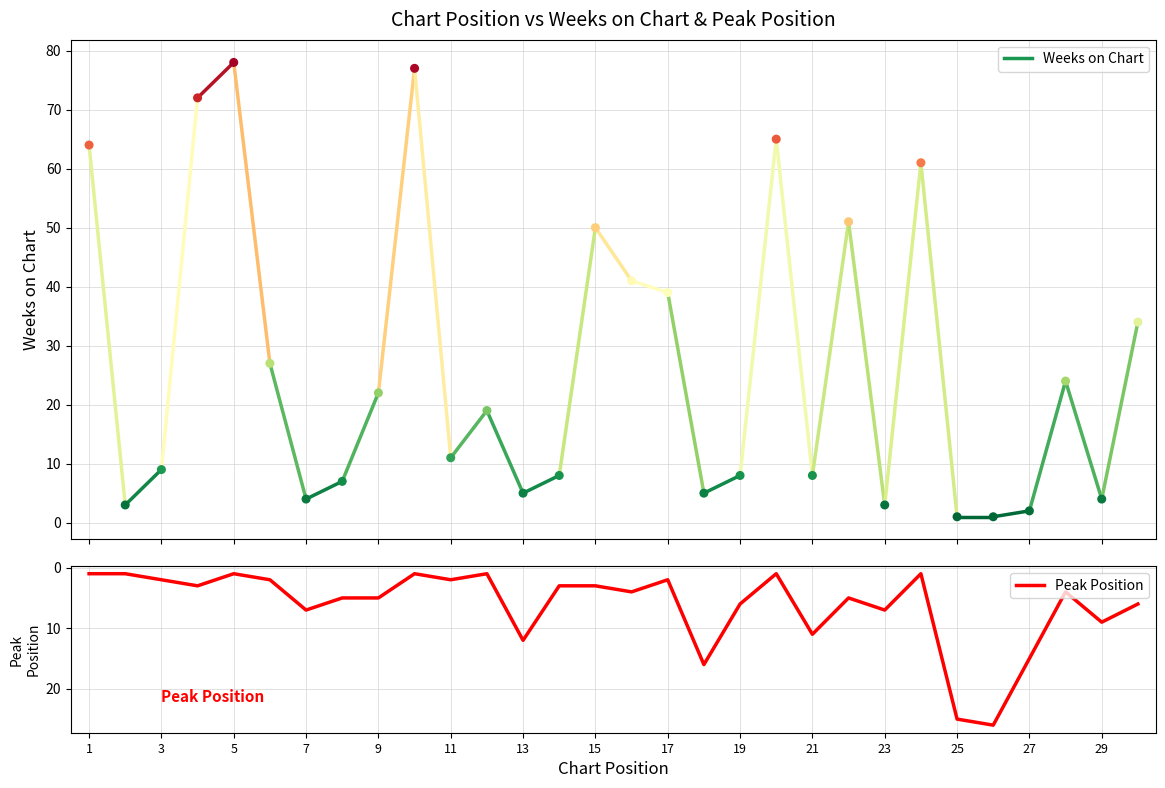

At which category is the sum across all series the highest?

5